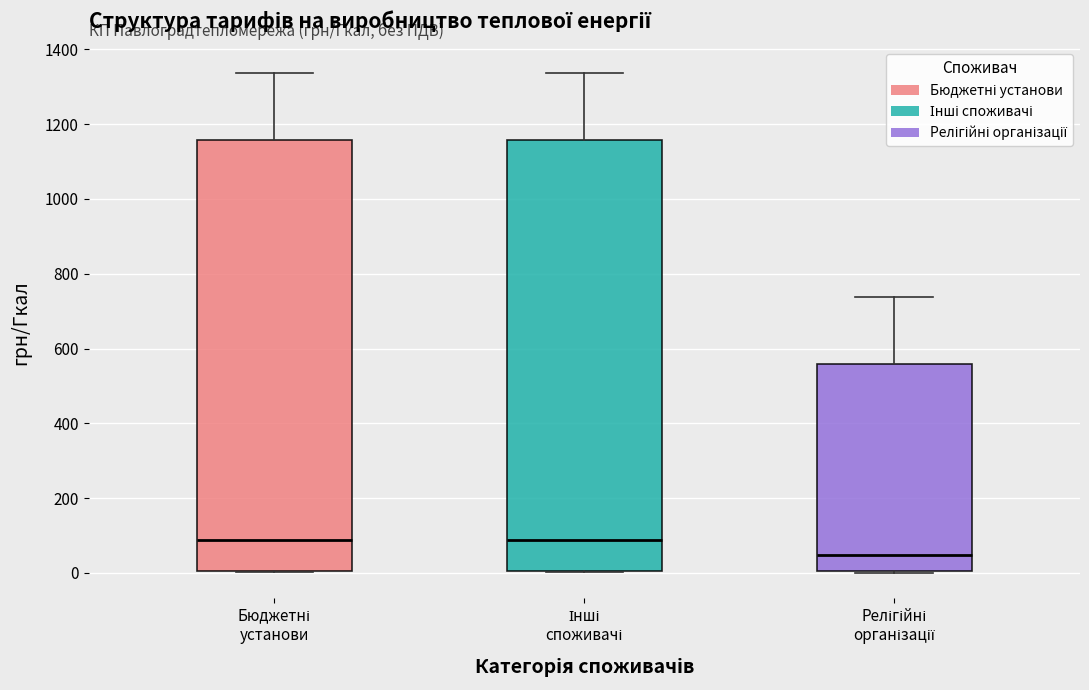

Reading left to right, read every box against the y-axis: the position of its median line, the range the box covers, and the ends of its whiskers. The values are not printed on the chart, so give them approximately, as read against the axis.

Бюджетні установи: median 80, box 0 to 1160, whiskers 0 to 1340
Інші споживачі: median 80, box 0 to 1160, whiskers 0 to 1340
Релігійні організації: median 40, box 0 to 560, whiskers 0 to 740